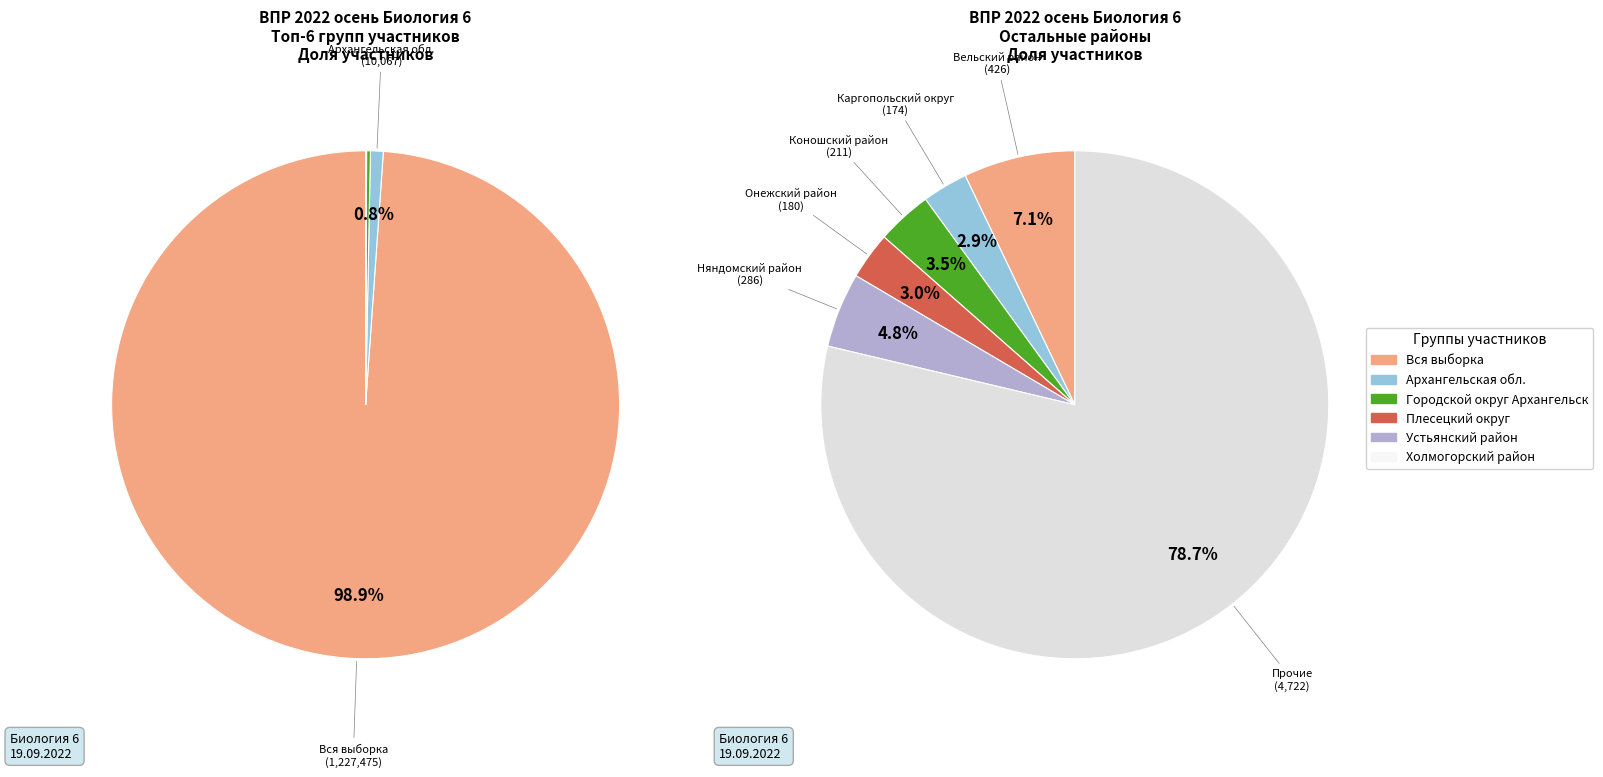

Count the number of slices in the pie.

12